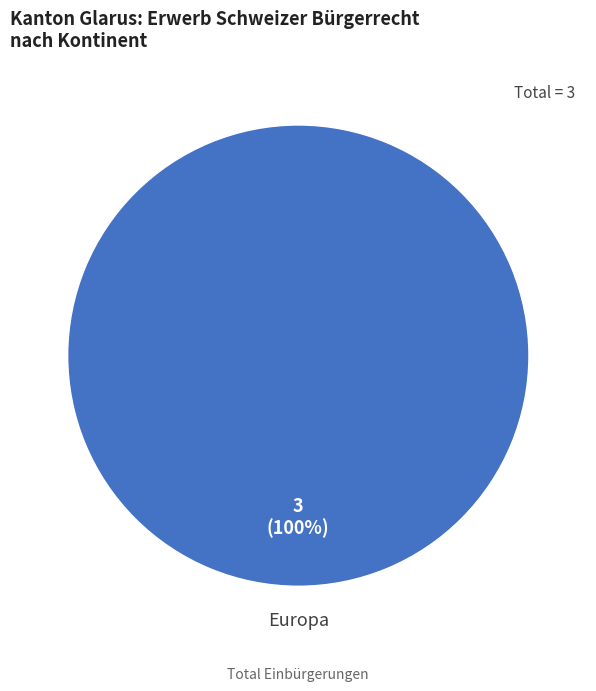

Does any single category account for the majority?

Yes